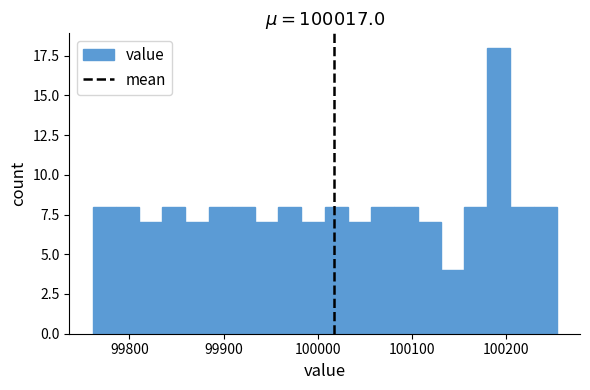

Around what value on the x-axis is the tallest bar? Give the approximate position of its centre, as read against the axis.

100190